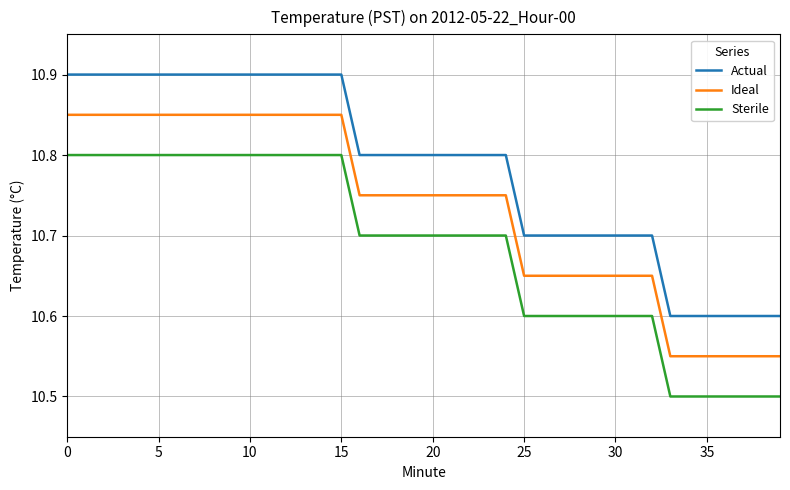

True or false: Actual and Ideal cross at least once.

False